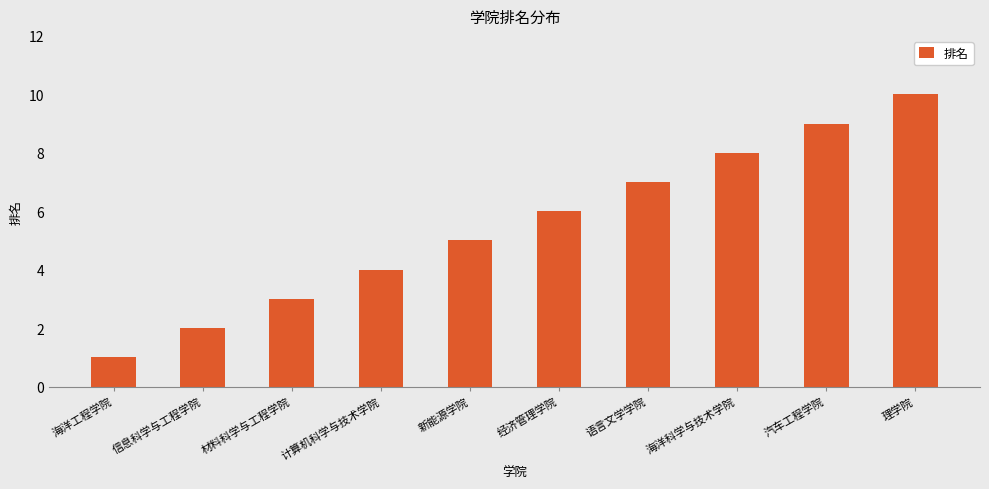

Reading right to left, list all the values displayed in this chart.

理学院=10	汽车工程学院=9	海洋科学与技术学院=8	语言文学学院=7	经济管理学院=6	新能源学院=5	计算机科学与技术学院=4	材料科学与工程学院=3	信息科学与工程学院=2	海洋工程学院=1